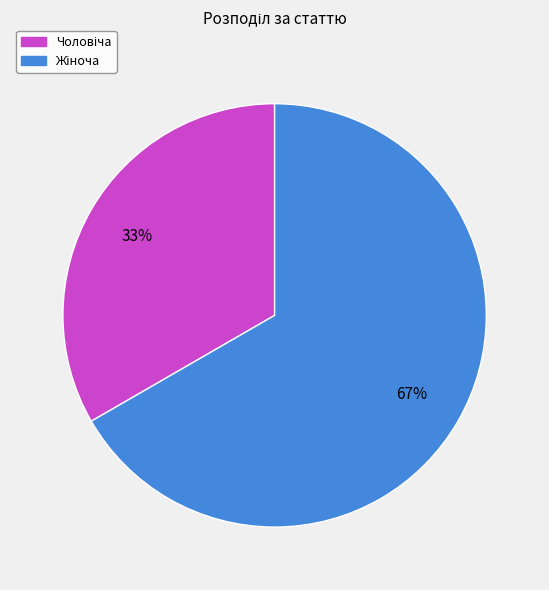

Is there any slice that represents more than half of the pie?

Yes